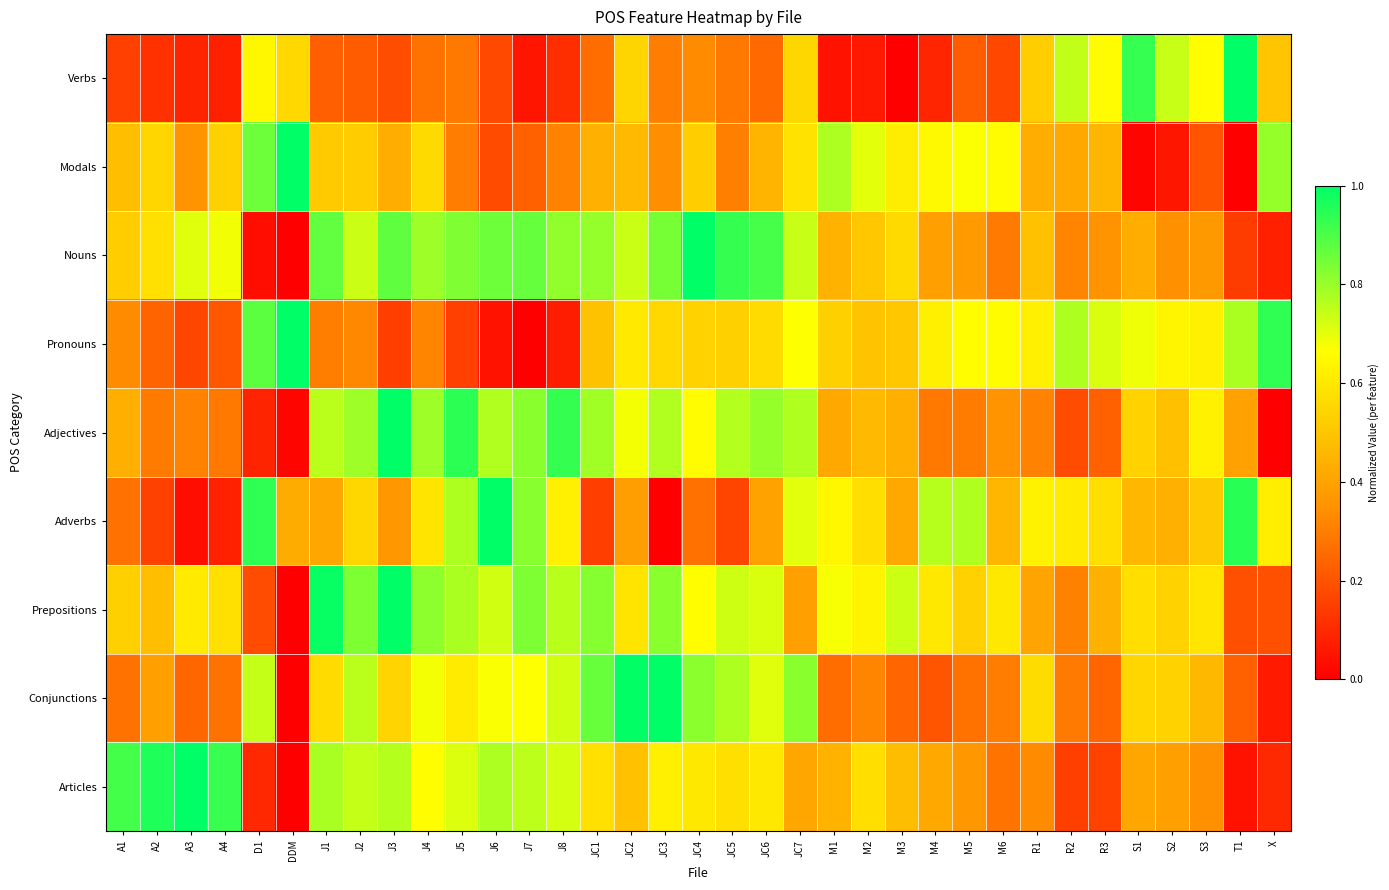

At how many categories does at least one series exceed 0?

35